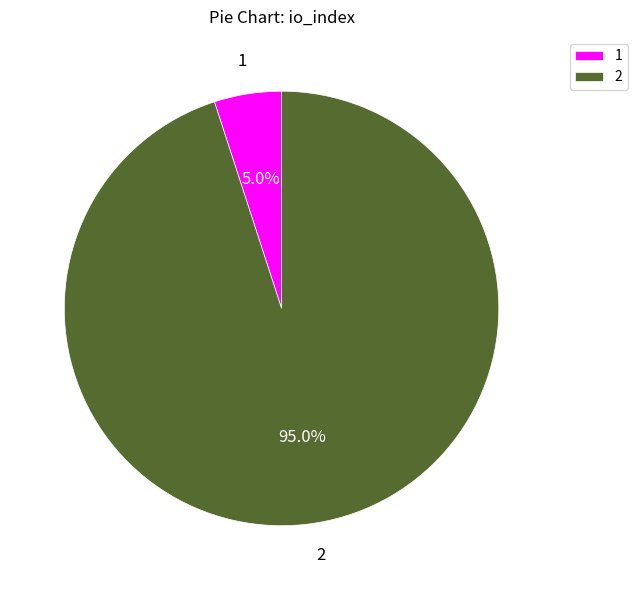

What is the ratio of the value at 2 to the value at 1?

19.0